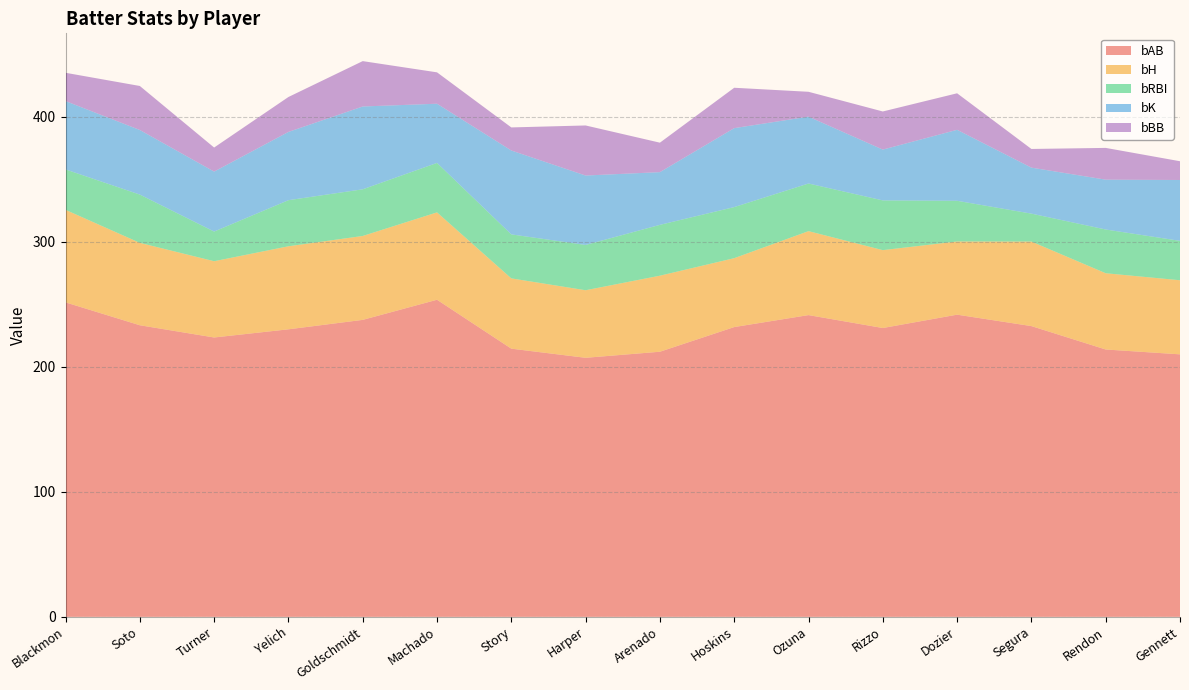

Reading right to left, transcribe all the data shown in this chart.

bAB: Gennett=209.8	Rendon=213.7	Segura=232.4	Dozier=241.6	Rizzo=230.9	Ozuna=241.2	Hoskins=231.7	Arenado=211.9	Harper=207.1	Story=214.4	Machado=253.5	Goldschmidt=237.4	Yelich=229.9	Turner=223.3	Soto=233.1	Blackmon=251.4
bH: Gennett=59.2	Rendon=61.0	Segura=67.6	Dozier=58.5	Rizzo=62.3	Ozuna=67.1	Hoskins=55.1	Arenado=60.8	Harper=54.0	Story=56.2	Machado=69.8	Goldschmidt=67.1	Yelich=66.4	Turner=61.0	Soto=65.9	Blackmon=74.0
bRBI: Gennett=31.5	Rendon=35.0	Segura=22.3	Dozier=32.5	Rizzo=39.8	Ozuna=38.1	Hoskins=40.8	Arenado=40.6	Harper=36.2	Story=35.2	Machado=39.5	Goldschmidt=37.3	Yelich=36.8	Turner=23.7	Soto=38.6	Blackmon=32.3
bK: Gennett=48.7	Rendon=39.9	Segura=36.8	Dozier=56.8	Rizzo=40.6	Ozuna=53.5	Hoskins=63.1	Arenado=42.1	Harper=55.5	Story=67.1	Machado=47.3	Goldschmidt=66.2	Yelich=54.6	Turner=47.9	Soto=51.6	Blackmon=54.6
bBB: Gennett=15.0	Rendon=25.4	Segura=14.9	Dozier=29.2	Rizzo=30.5	Ozuna=19.9	Hoskins=32.3	Arenado=23.6	Harper=40.0	Story=18.4	Machado=25.1	Goldschmidt=36.3	Yelich=27.9	Turner=19.2	Soto=35.2	Blackmon=22.6